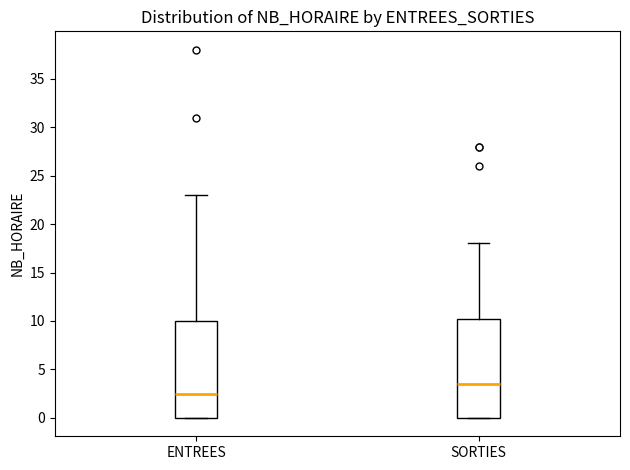

Where is the lower edge of the box for ENTREES on the y-axis? The values are not printed on the chart, so give them approximately, as read against the axis.

0.0